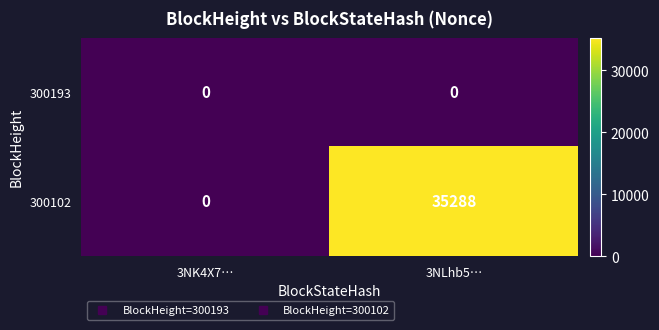

List the series in order of their overall mean, lowest first.

300193, 300102